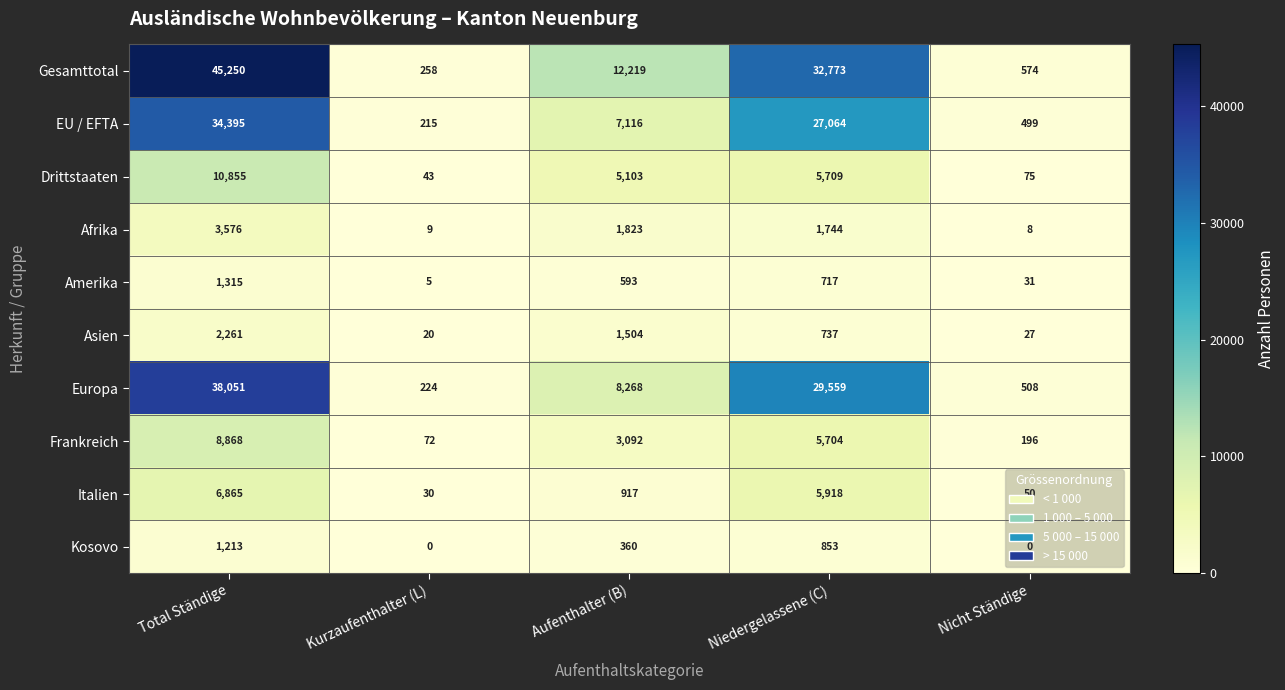

What is the difference between the second highest and second lowest values in the Amerika series?

686